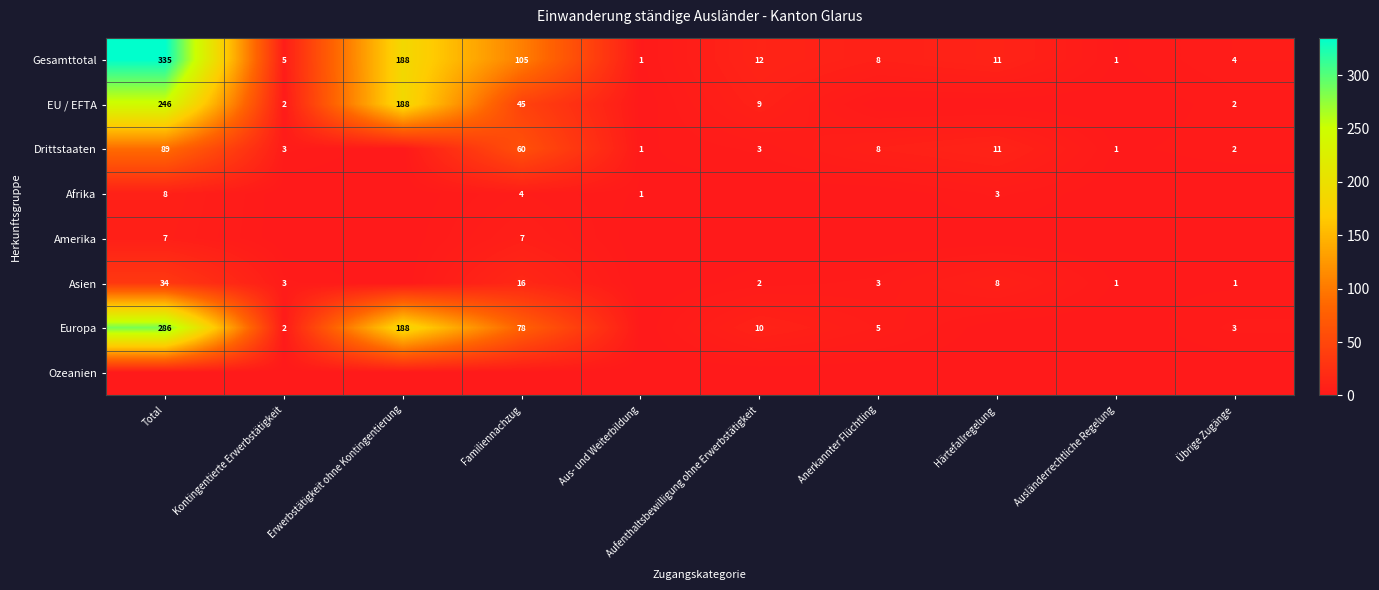

Which has a higher value, Kontingentierte Erwerbstätigkeit or Familiennachzug?

Familiennachzug